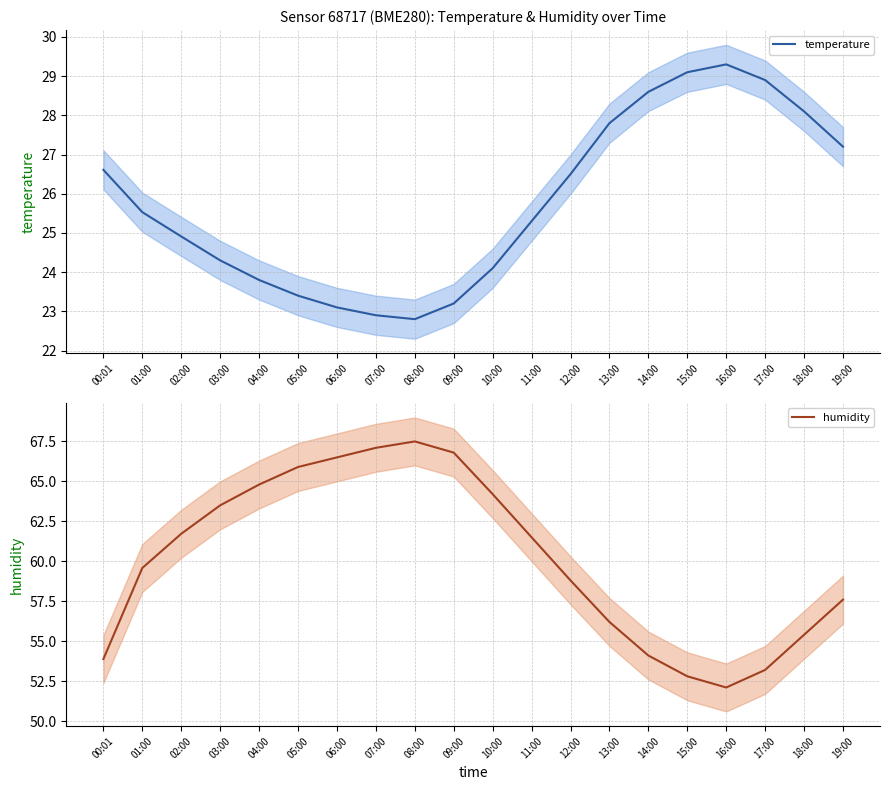

At which category does humidity reach its first local valley?

16:00